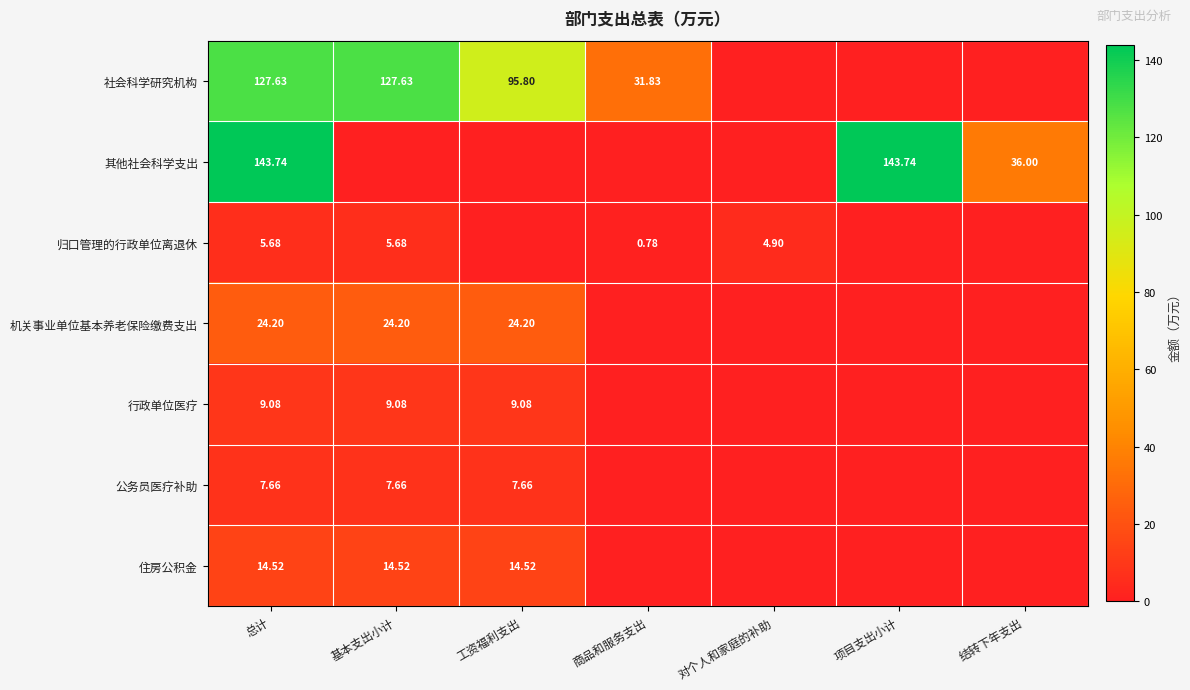

What is the spread (max minus min) of values at 结转下年支出?

36.0